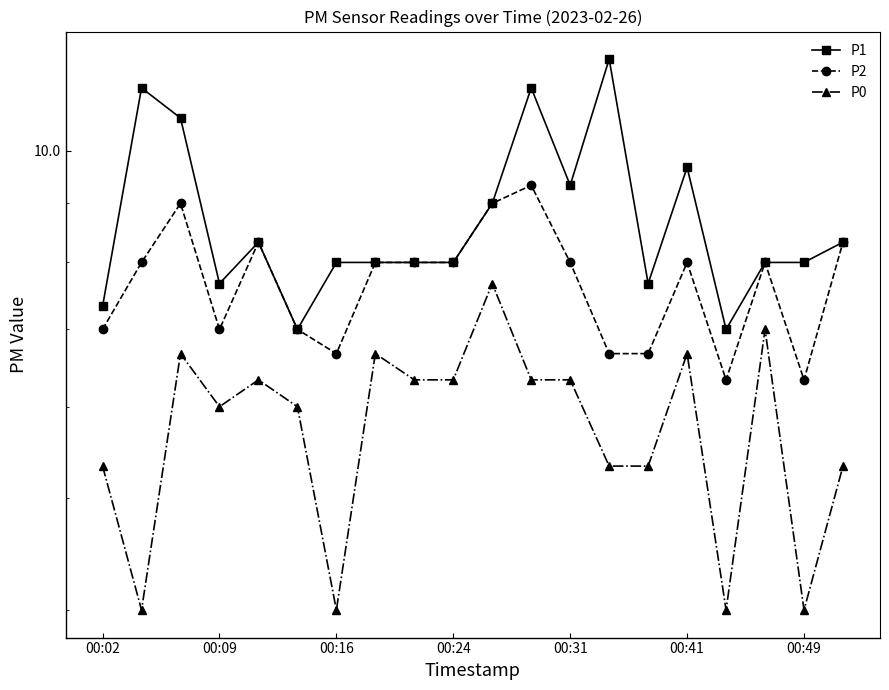

True or false: P1 and P0 cross at least once.

False